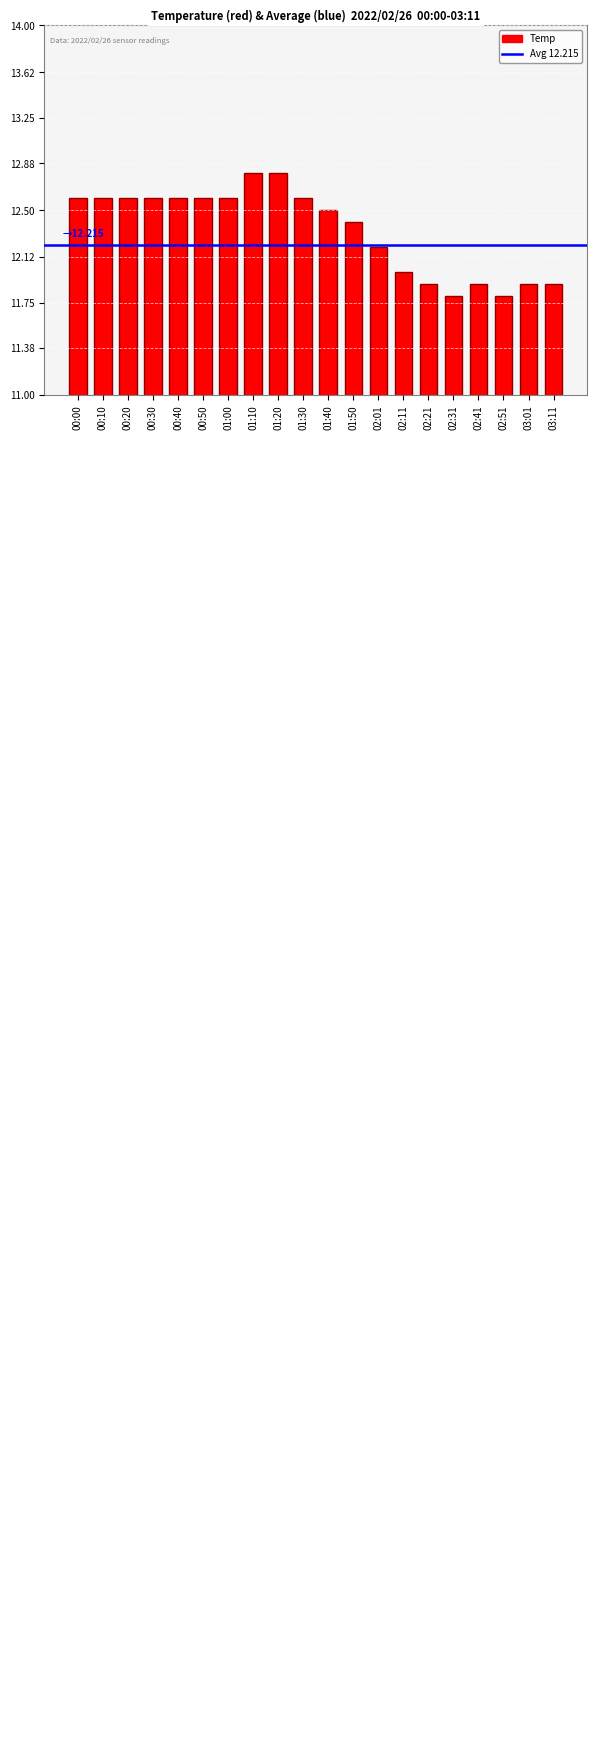

What is the average value?

12.3